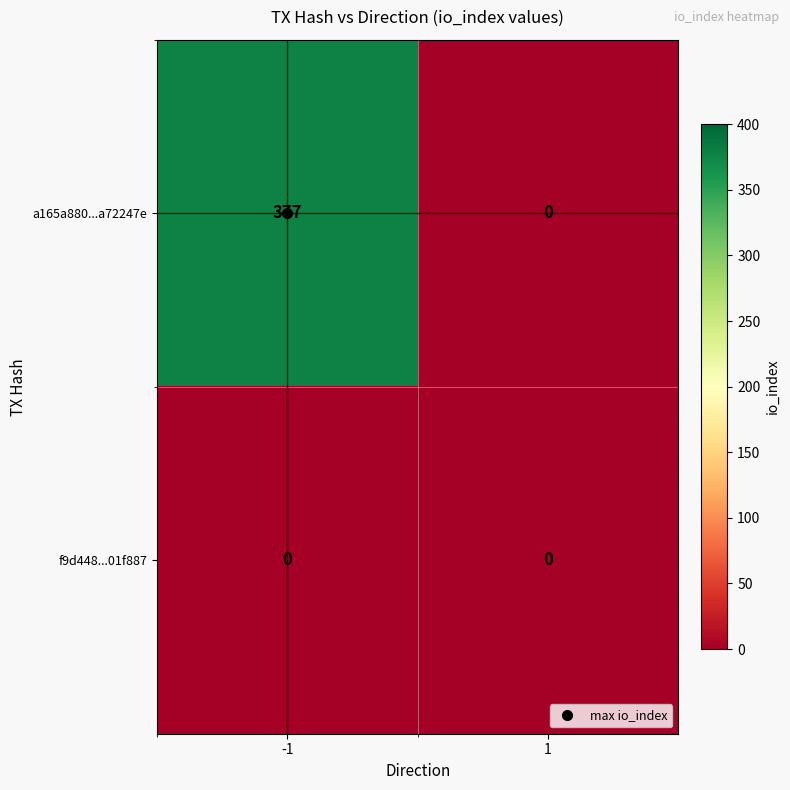

Which series has the largest range (max minus min)?

a165a880...a72247e